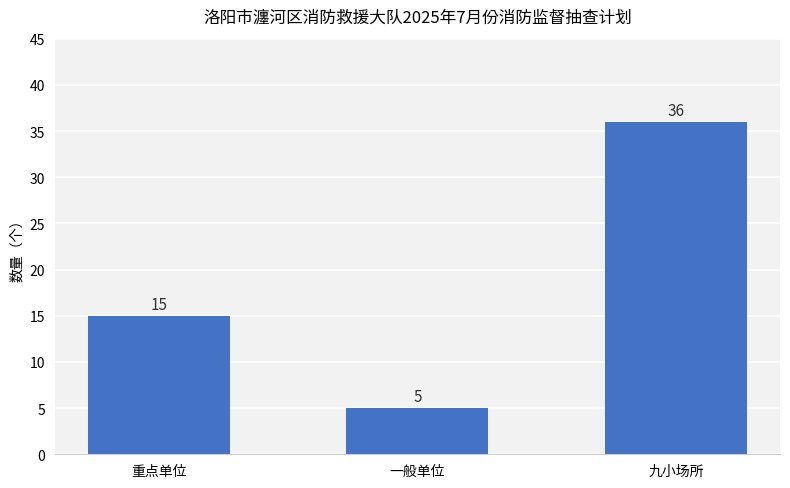

How many data points does each series have?

3